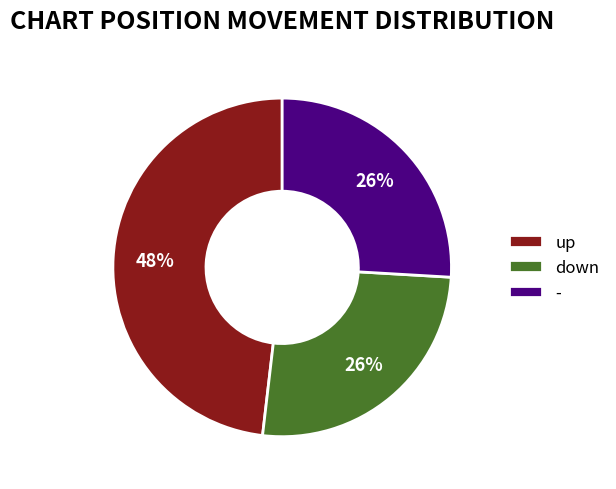

How many segments does this pie chart have?

3